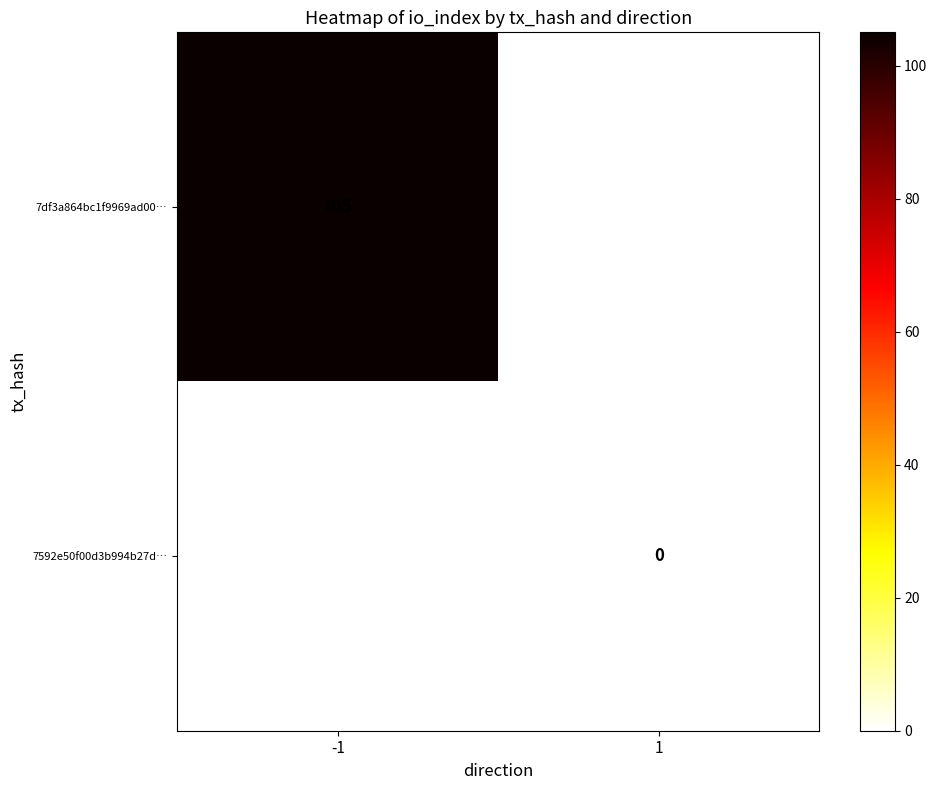

Rank the series at -1 from highest to lowest value.

7df3a864bc1f9969ad00…, 7592e50f00d3b994b27d…